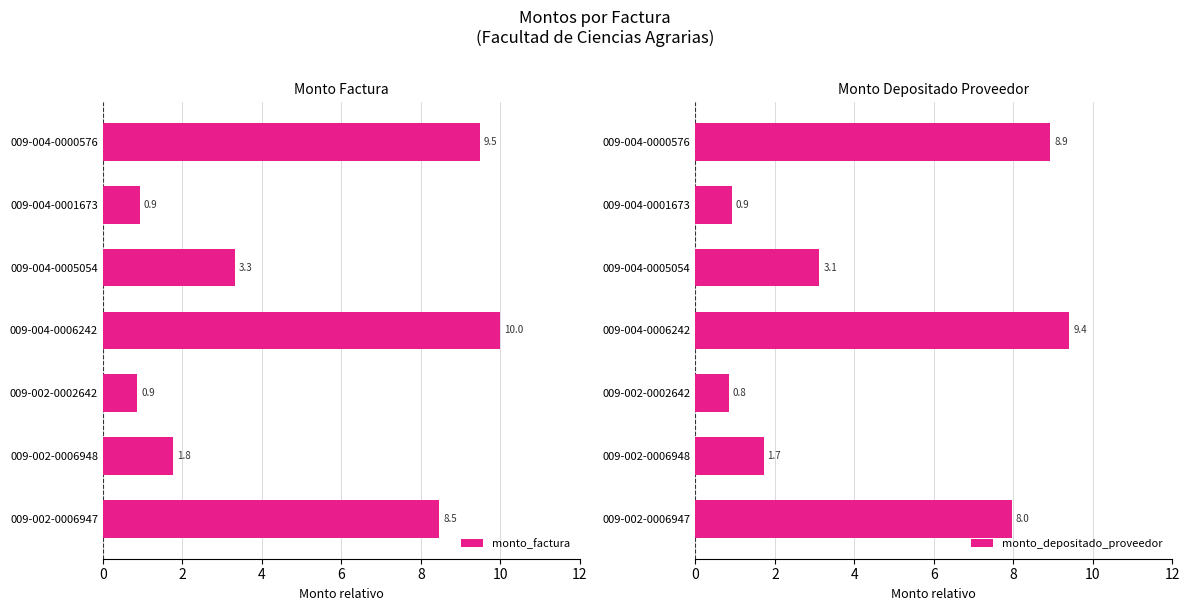

At which label does monto_factura reach its peak?

009-004-0006242